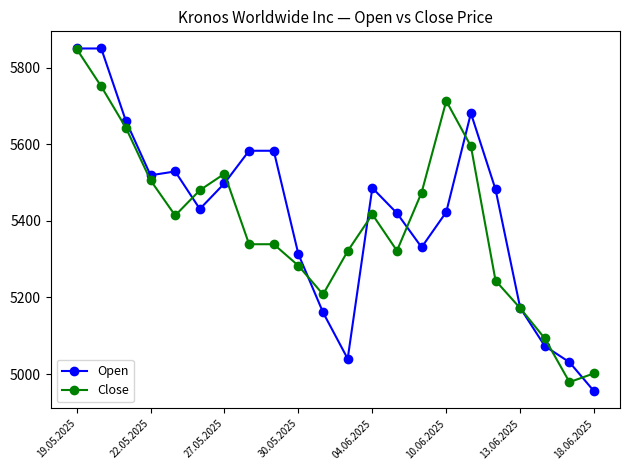

Which series has the largest total across all categories?

Open